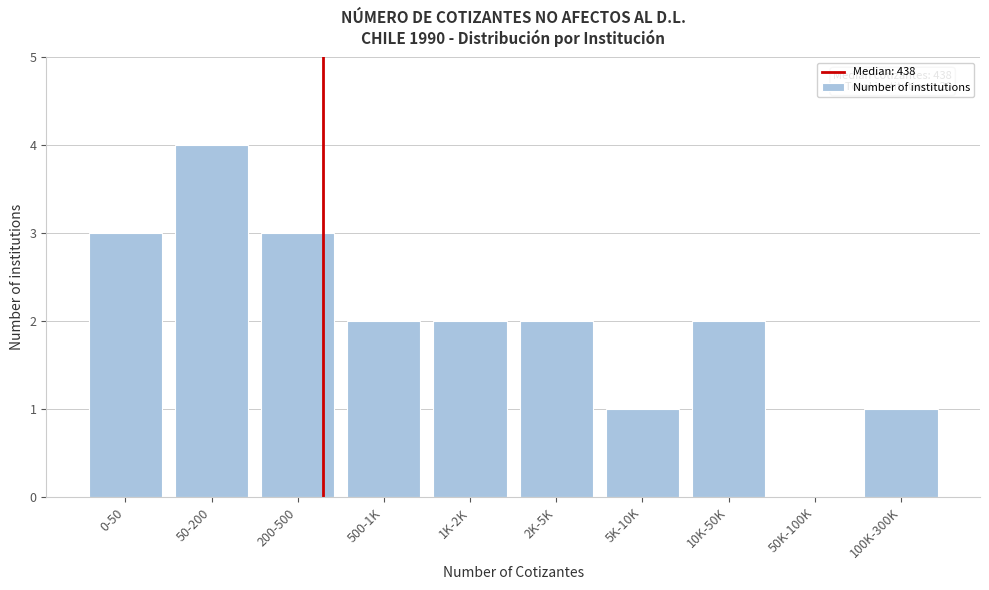

Reading left to right, list all the values displayed in this chart.

0-50=3	50-200=4	200-500=3	500-1K=2	1K-2K=2	2K-5K=2	5K-10K=1	10K-50K=2	50K-100K=0	100K-300K=1